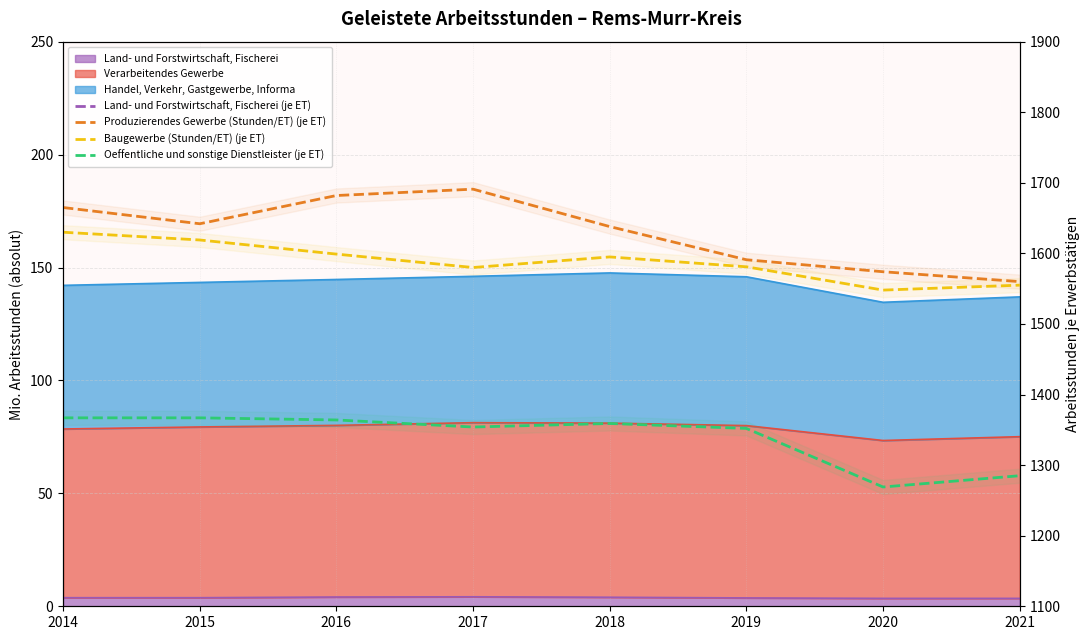

What is the difference between the Produzierendes Gewerbe (Stunden/ET) (je ET) values at 2015 and 2020?

68.0